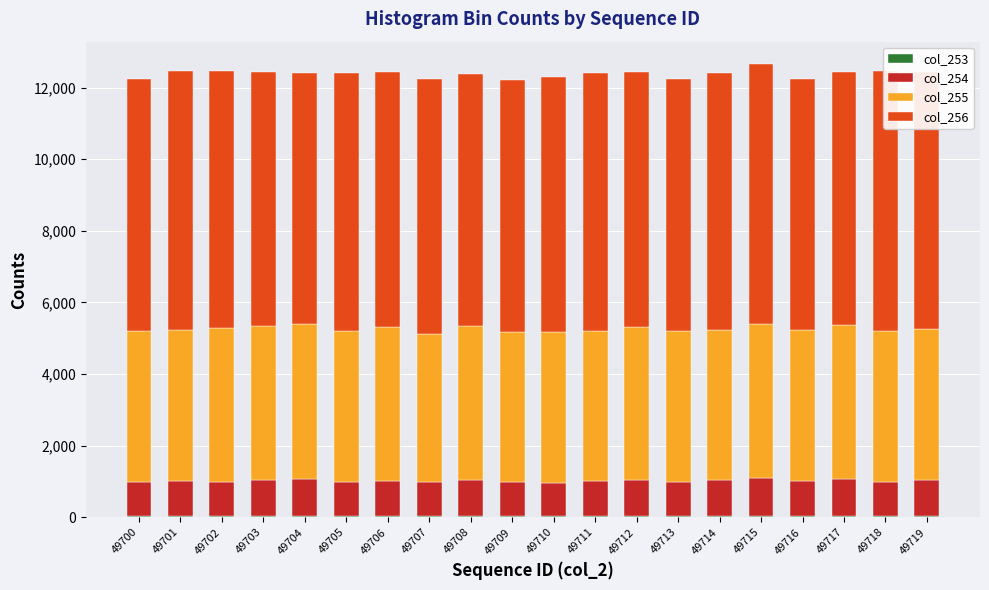

Does the chart contain stacked bars?

Yes